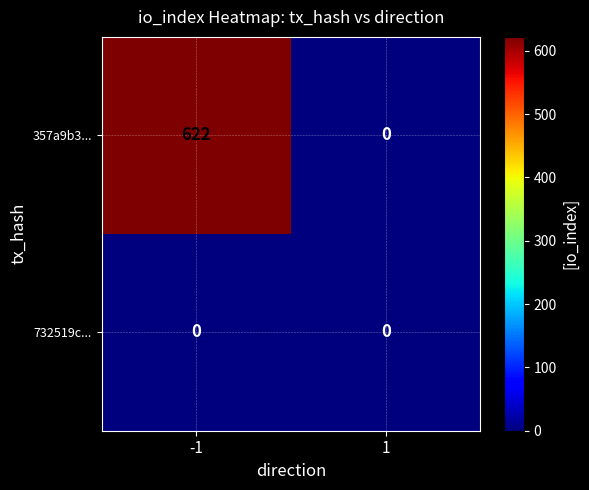

Reading left to right, transcribe all the data shown in this chart.

357a9b3...: 622	0
732519c...: 0	0